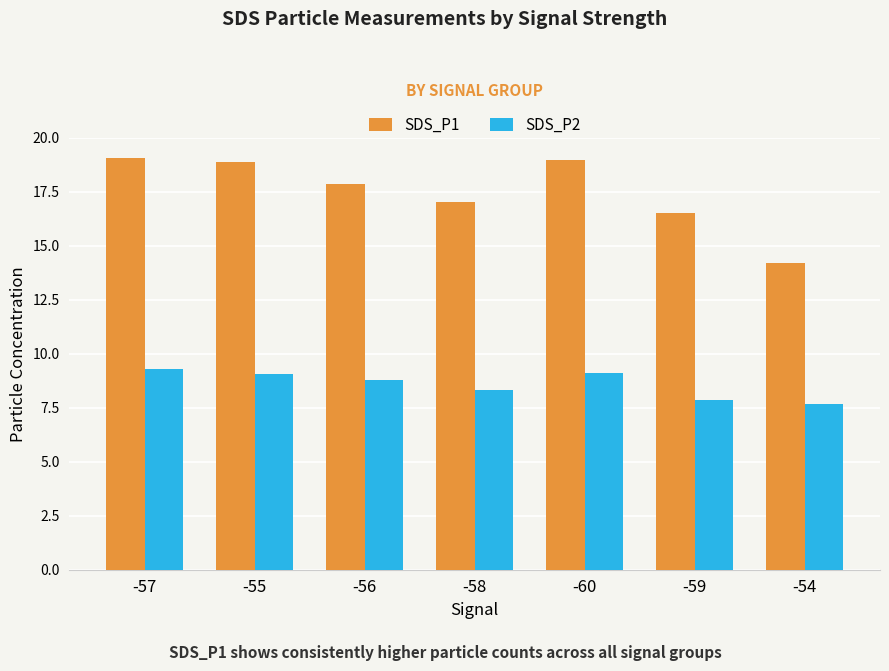

What is the minimum value shown in the chart?

7.7